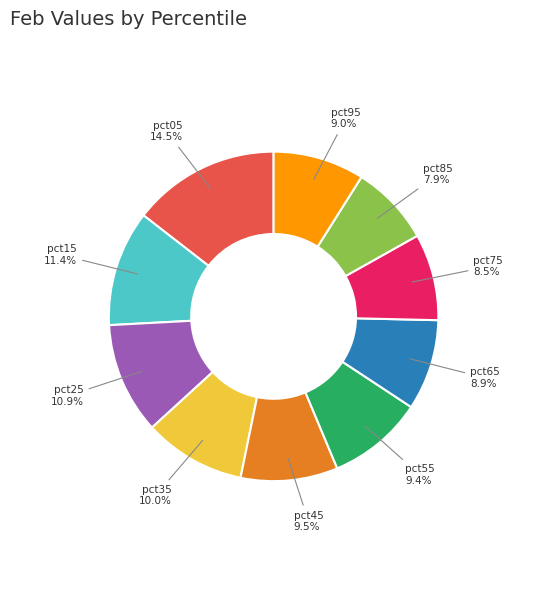

To the nearest percent, what is the average slice percentage?

10%